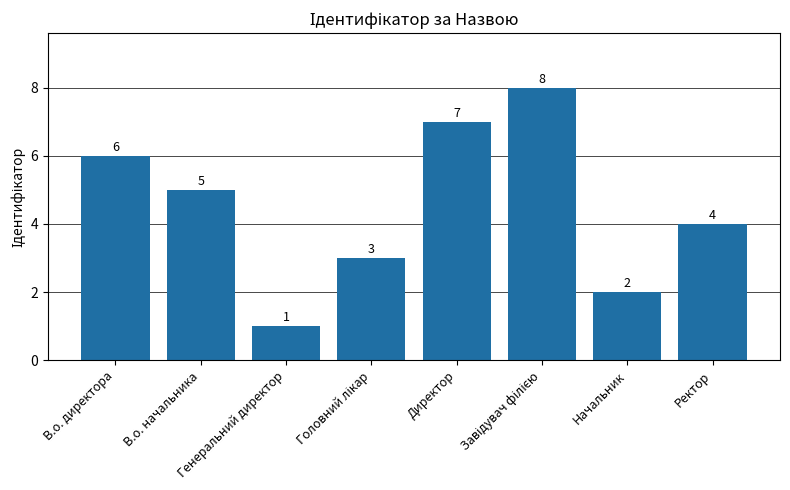

Which label corresponds to the smallest value in the chart?

Генеральний директор